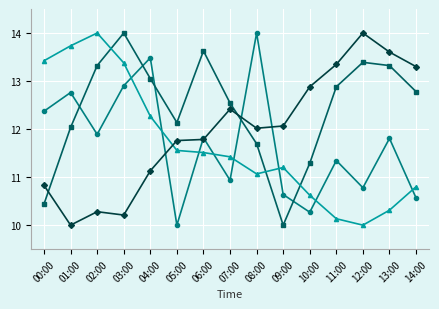

What is the difference between the highest and lowest values at 14:00?

2.7